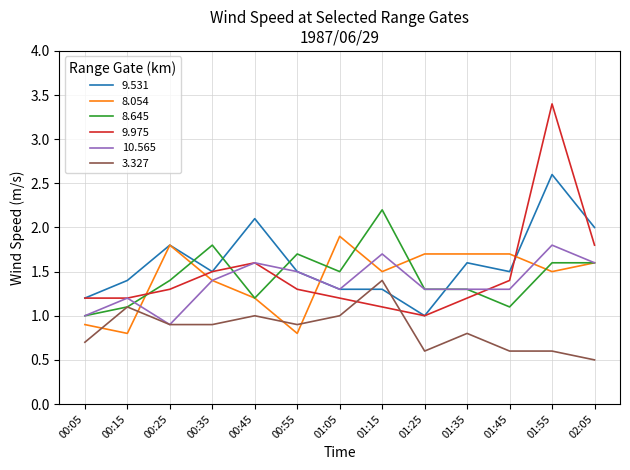

True or false: 8.645 and 9.975 cross at least once.

True